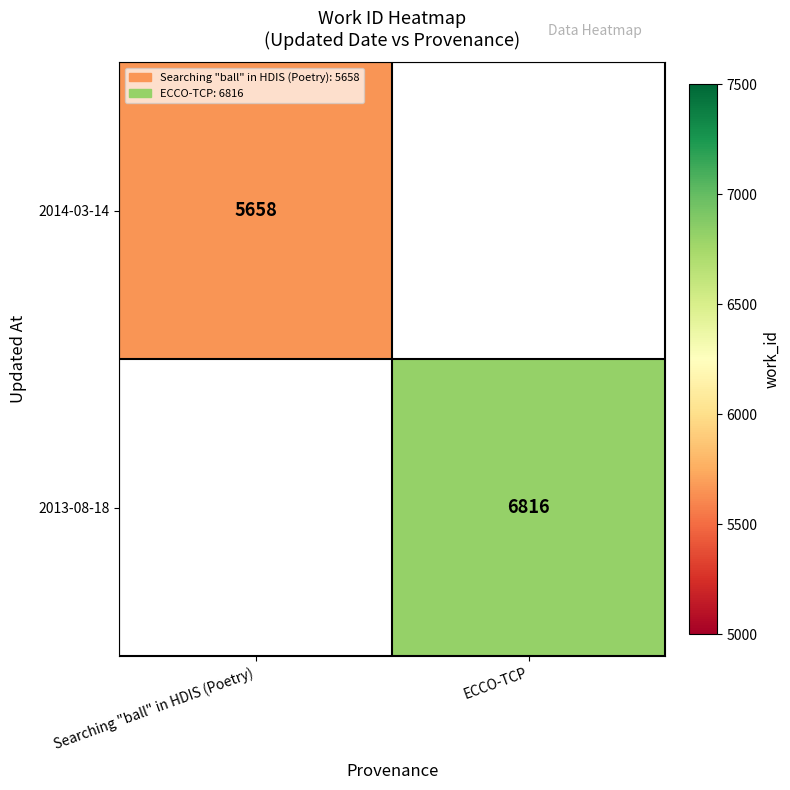

True or false: 2014-03-14 has a value of 5658 at Searching "ball" in HDIS (Poetry).

True